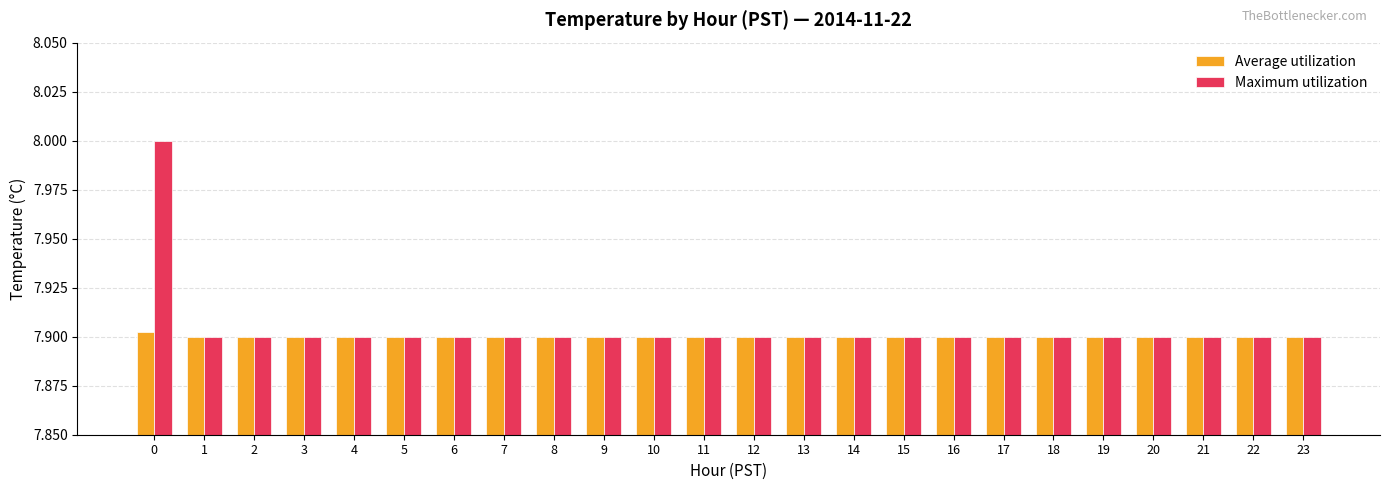

List the series in order of their overall mean, highest first.

Maximum utilization, Average utilization